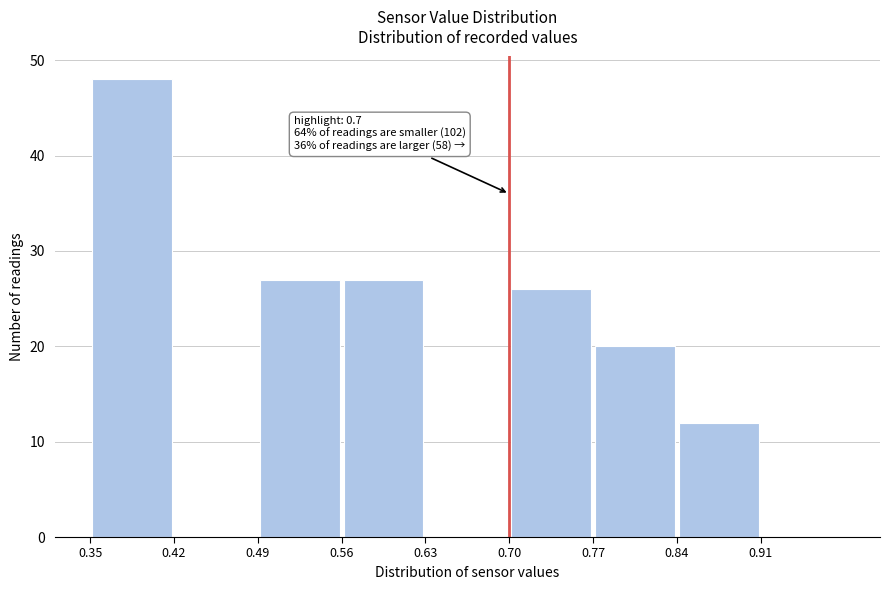

Which range on the x-axis has the tallest bar?

0.35 to 0.42